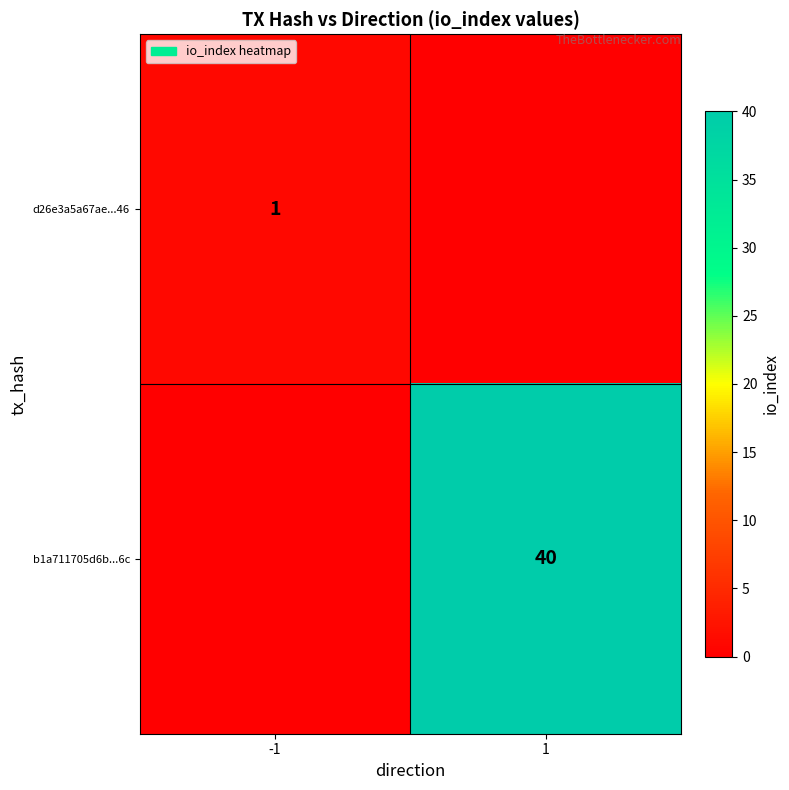

Is it true that b1a711705d6b...6c equals 62 at 1?

False